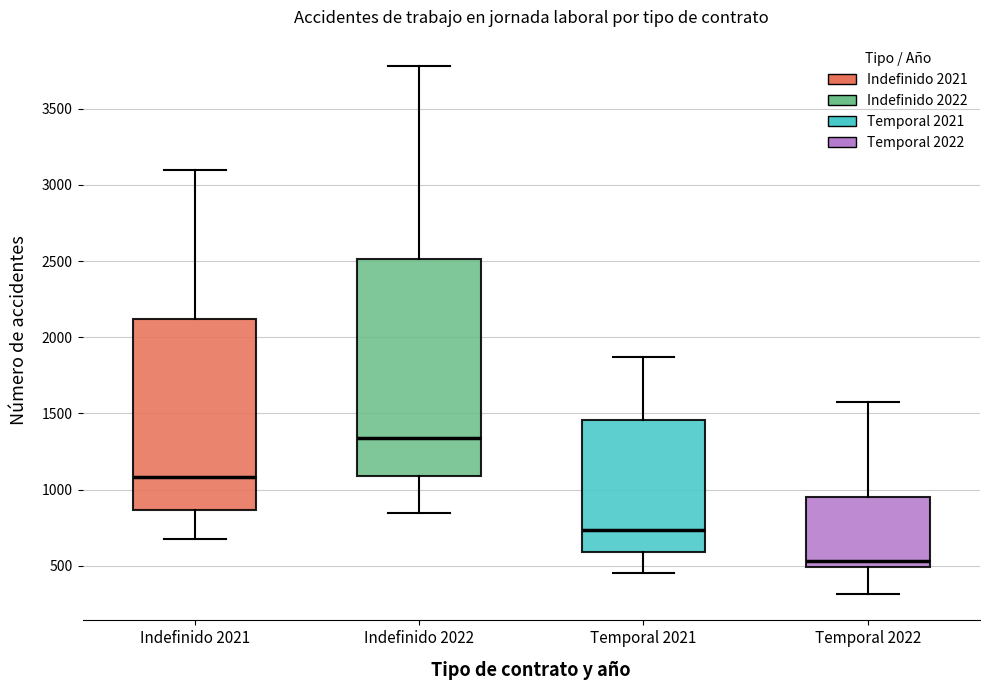

Which box has the highest median line?

Indefinido 2022